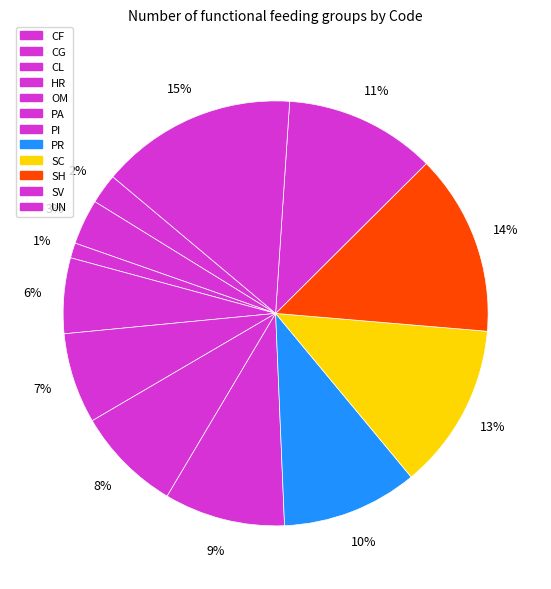

To the nearest percent, what portion does SC represent?

13%